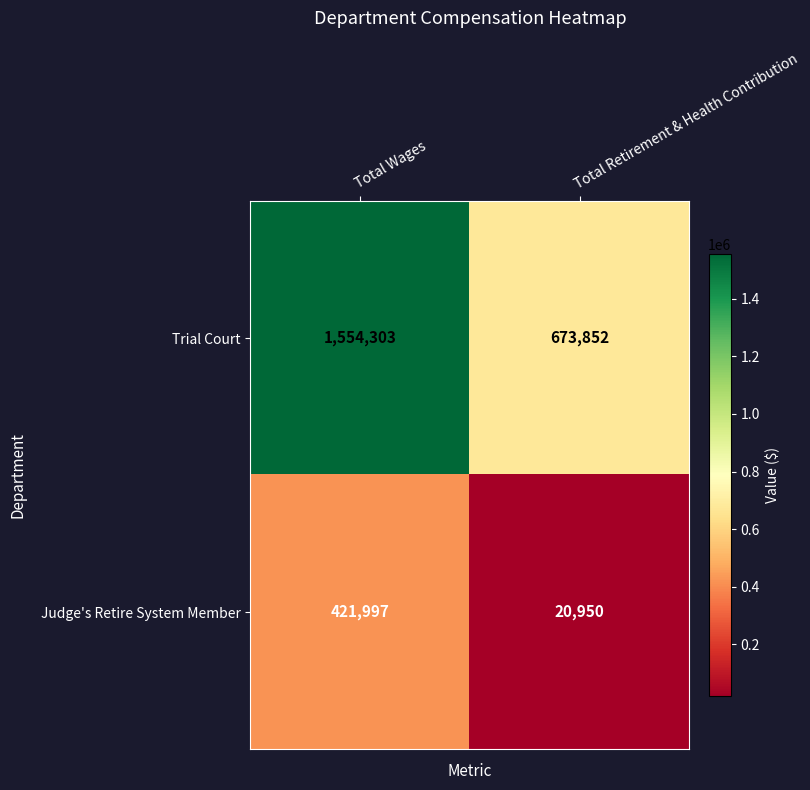

Is the value of Trial Court at Total Retirement & Health Contribution greater than the value of Judge's Retire System Member at Total Retirement & Health Contribution?

Yes